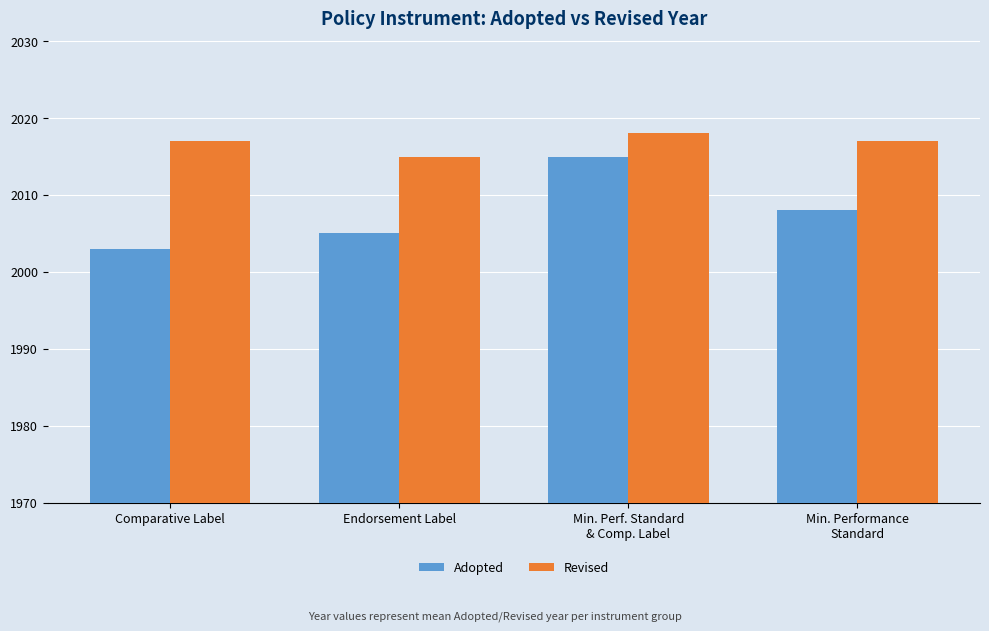

What is the label of the 2nd bar from the left?

Endorsement Label